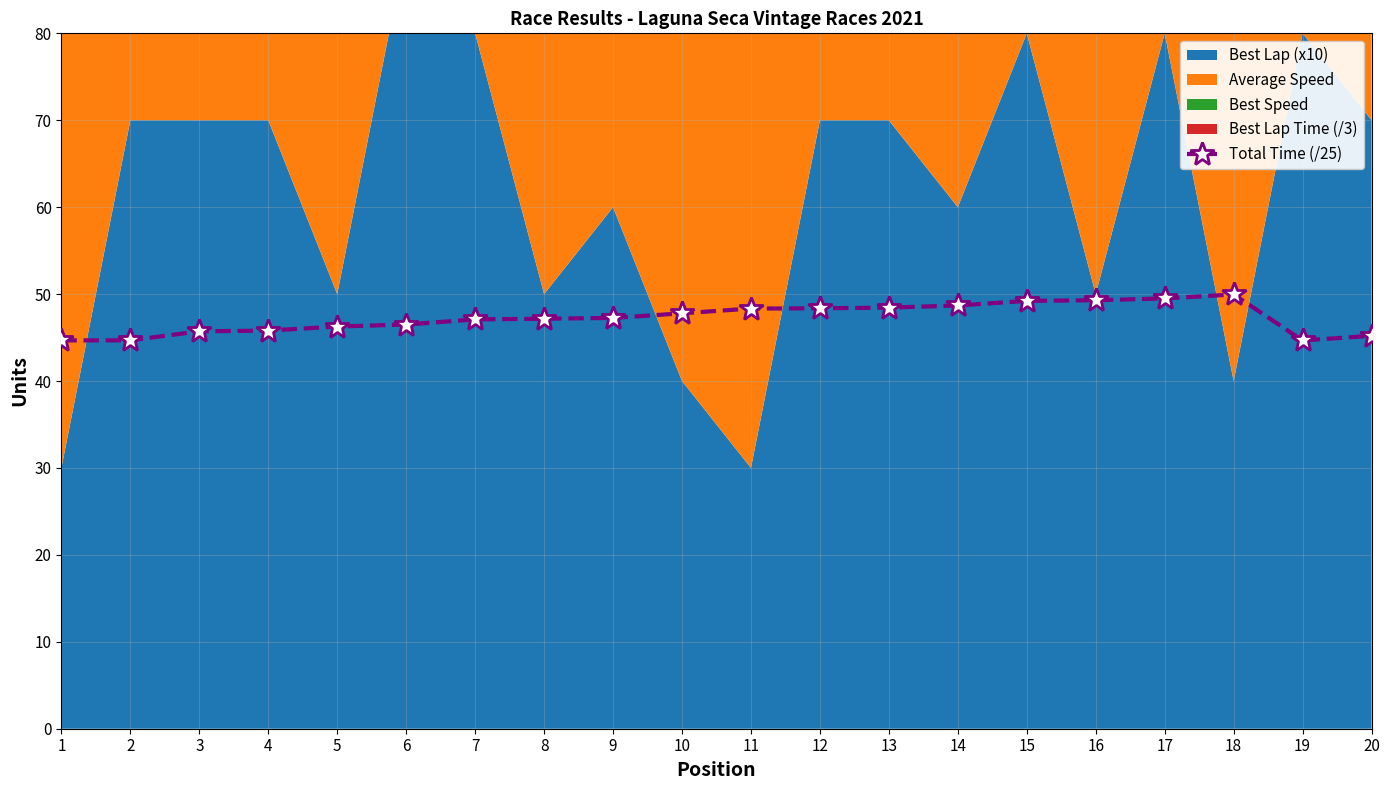

List the labels in order of value, largest first.

18, 17, 16, 15, 14, 13, 12, 11, 10, 9, 8, 7, 6, 5, 4, 3, 20, 2, 1, 19